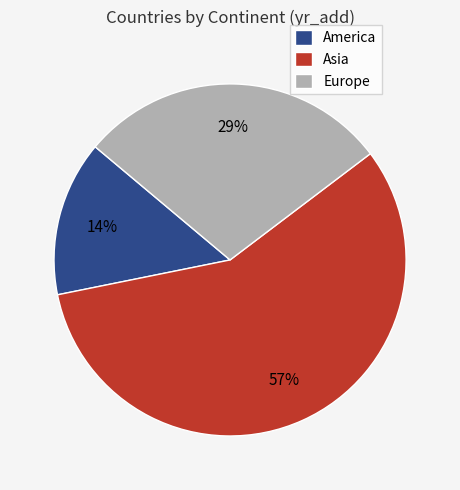

Which has a higher value, Asia or Europe?

Asia